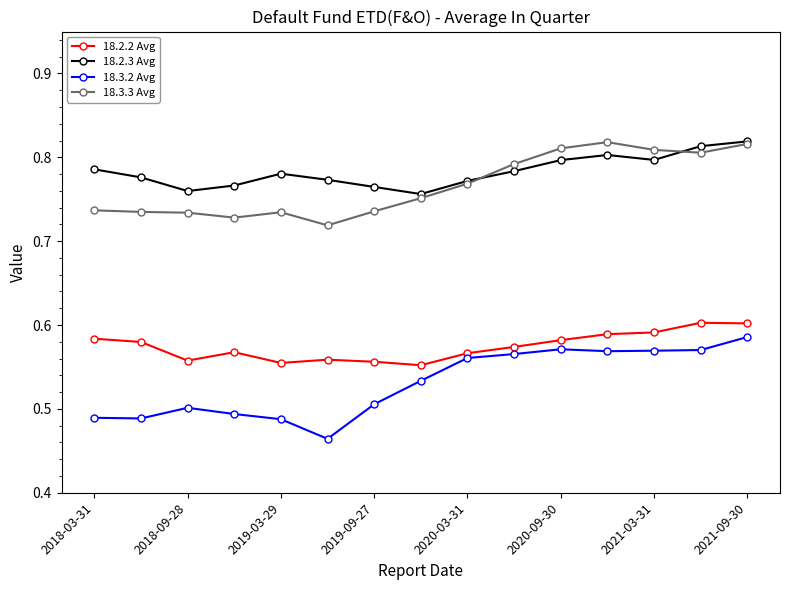

Count the 18.2.2 Avg values in the range 0 to 1.

15